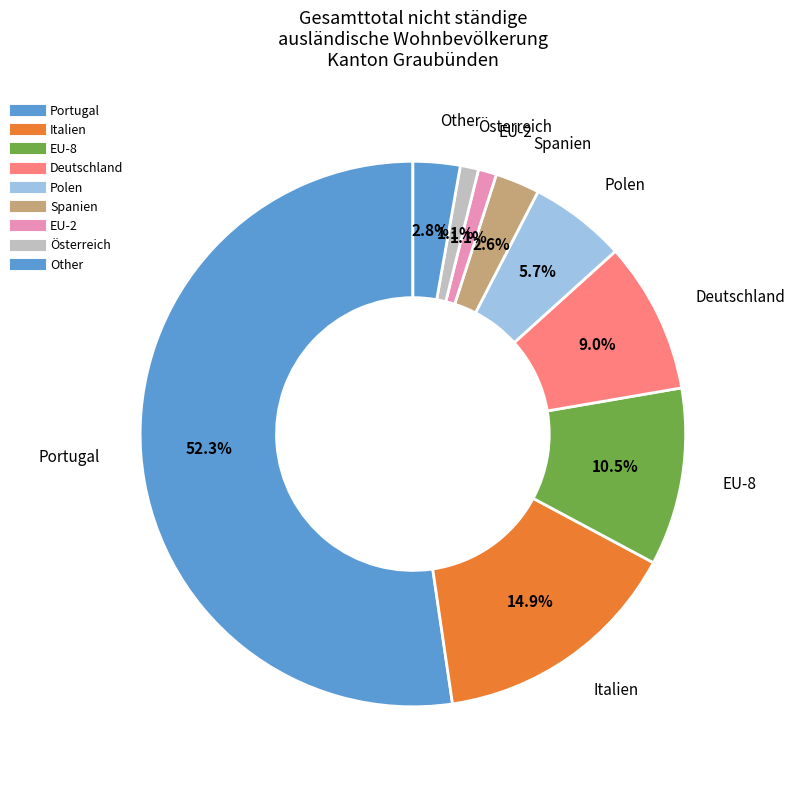

Count the number of slices in the pie.

9